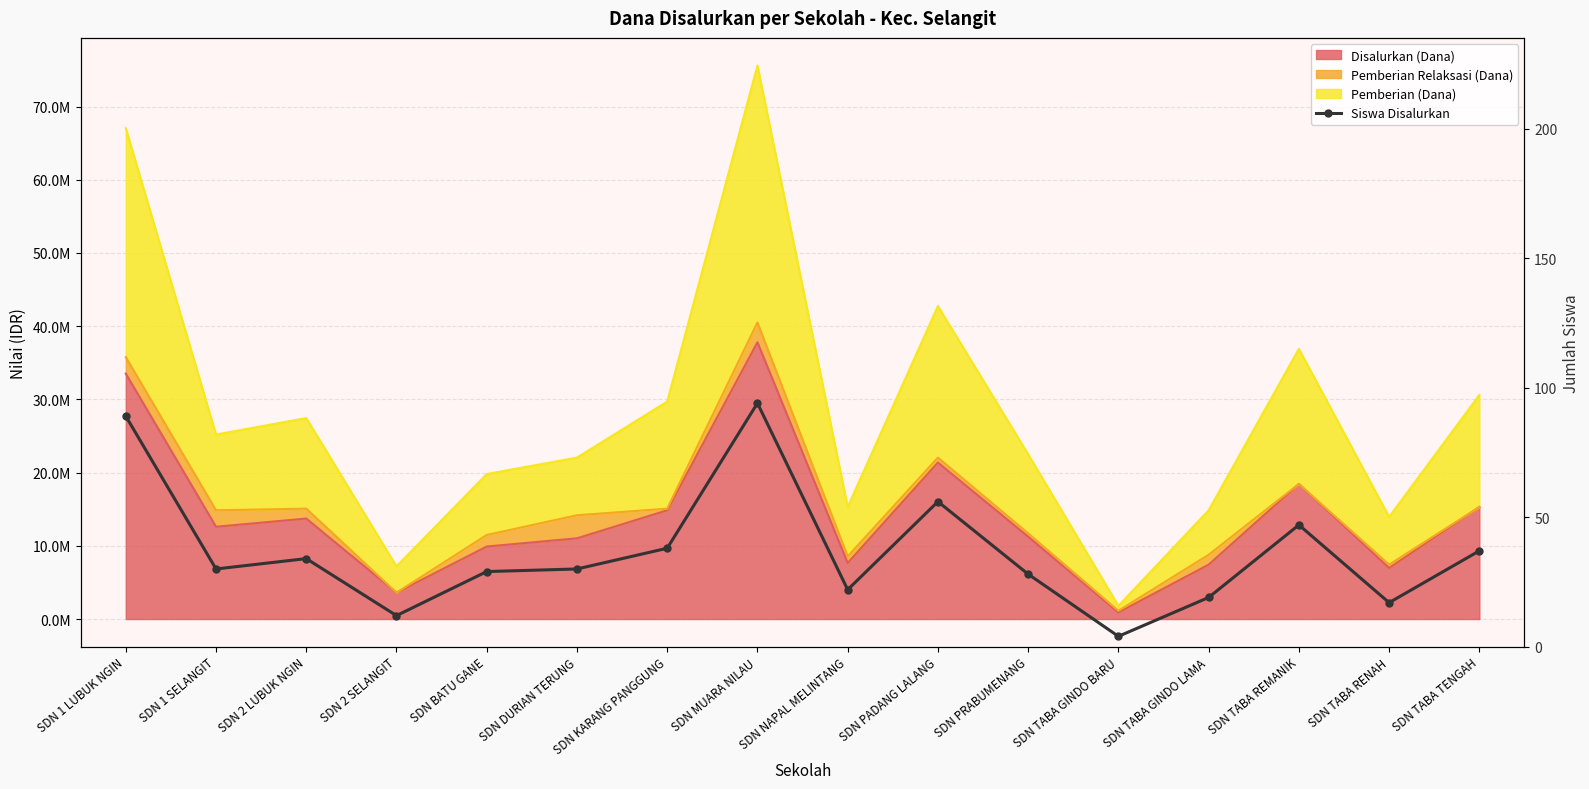

How many values are below 30?

7